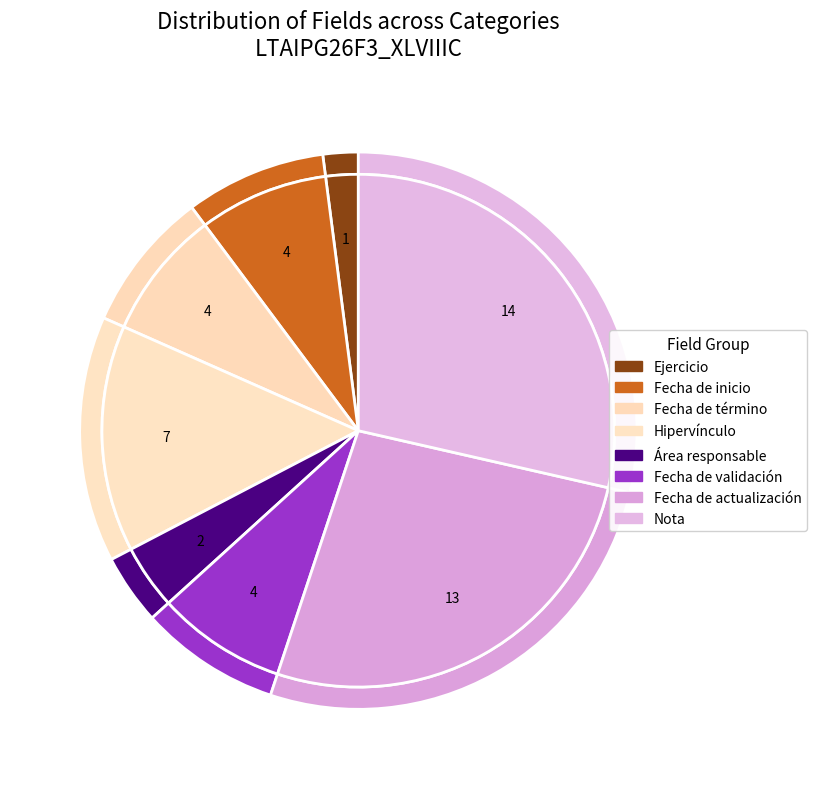

Rank the categories by value from highest to lowest.

Nota, Fecha de actualización, Hipervínculo la información publicada, Fecha de inicio del periodo, Fecha de término del periodo, Fecha de validación, Área(s) responsable(s), Ejercicio